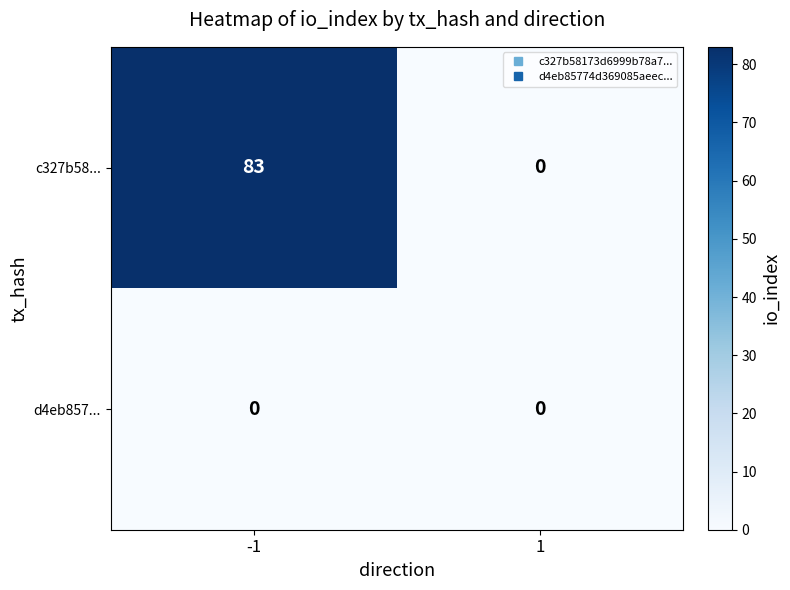

Reading right to left, list all the values displayed in this chart.

c327b58...: 1=0	-1=83
d4eb857...: 1=0	-1=0